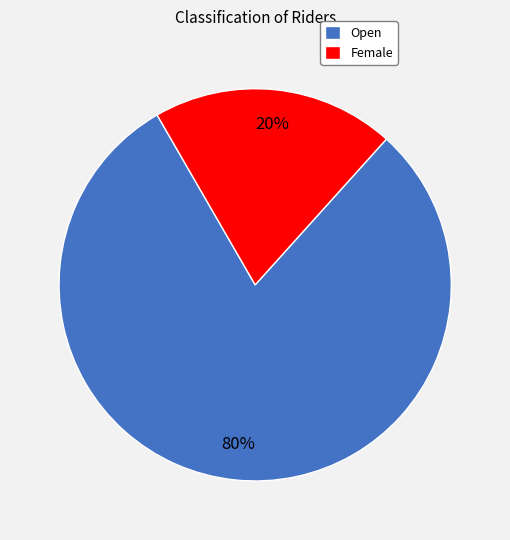

To the nearest percent, what is the difference between the largest and smallest slice percentages?

60%